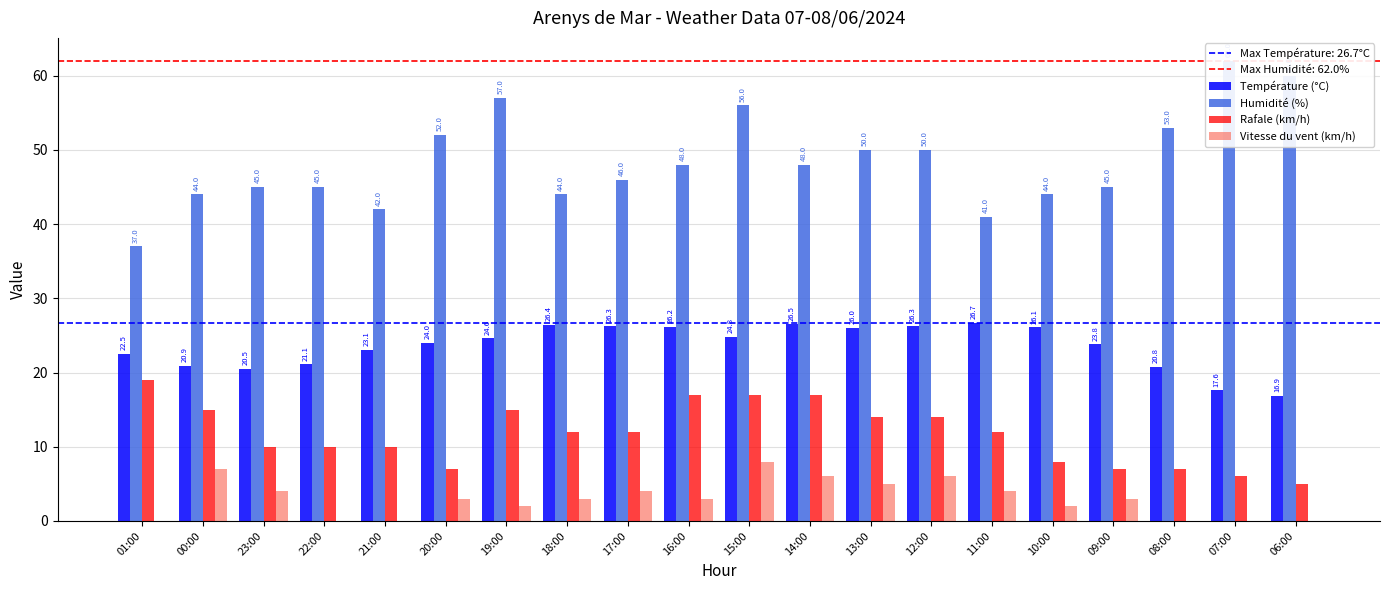

List the labels in order of Vitesse du vent (km/h) value, smallest first.

01:00, 22:00, 21:00, 08:00, 07:00, 06:00, 19:00, 10:00, 20:00, 18:00, 16:00, 09:00, 23:00, 17:00, 11:00, 13:00, 14:00, 12:00, 00:00, 15:00